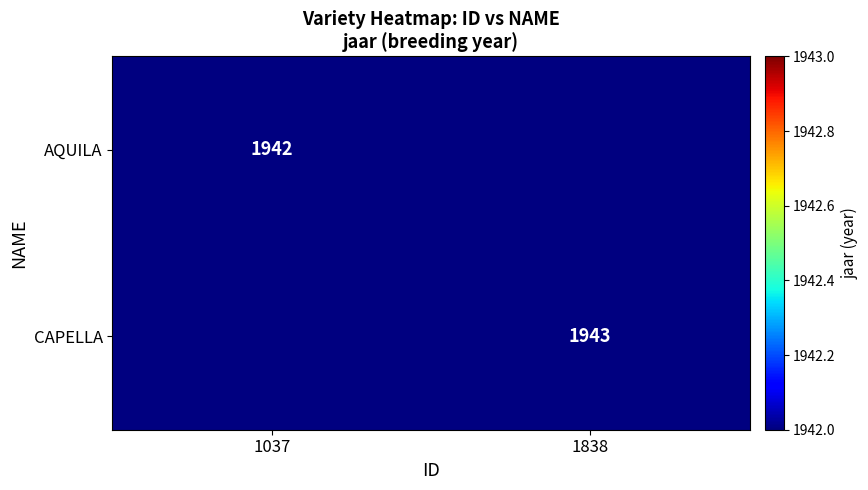

Is it true that AQUILA equals 735 at 1037?

False